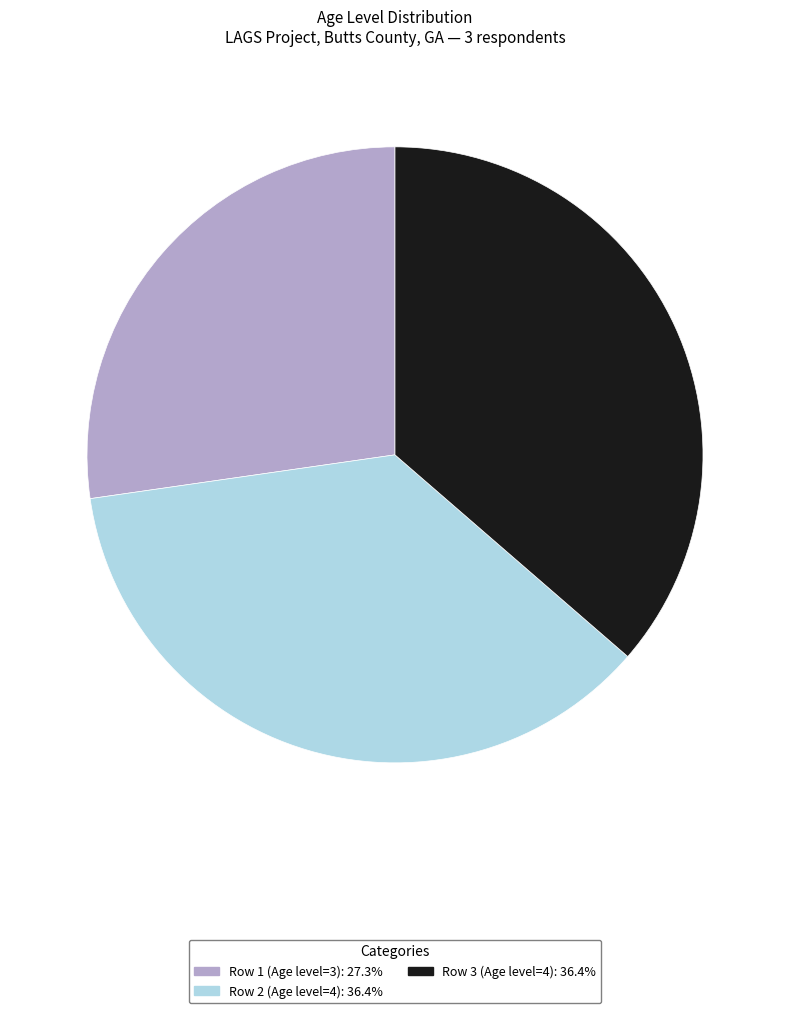

Do Row 3 (Age level=4): 36.4% and Row 1 (Age level=3): 27.3% together represent more than half of the pie?

Yes